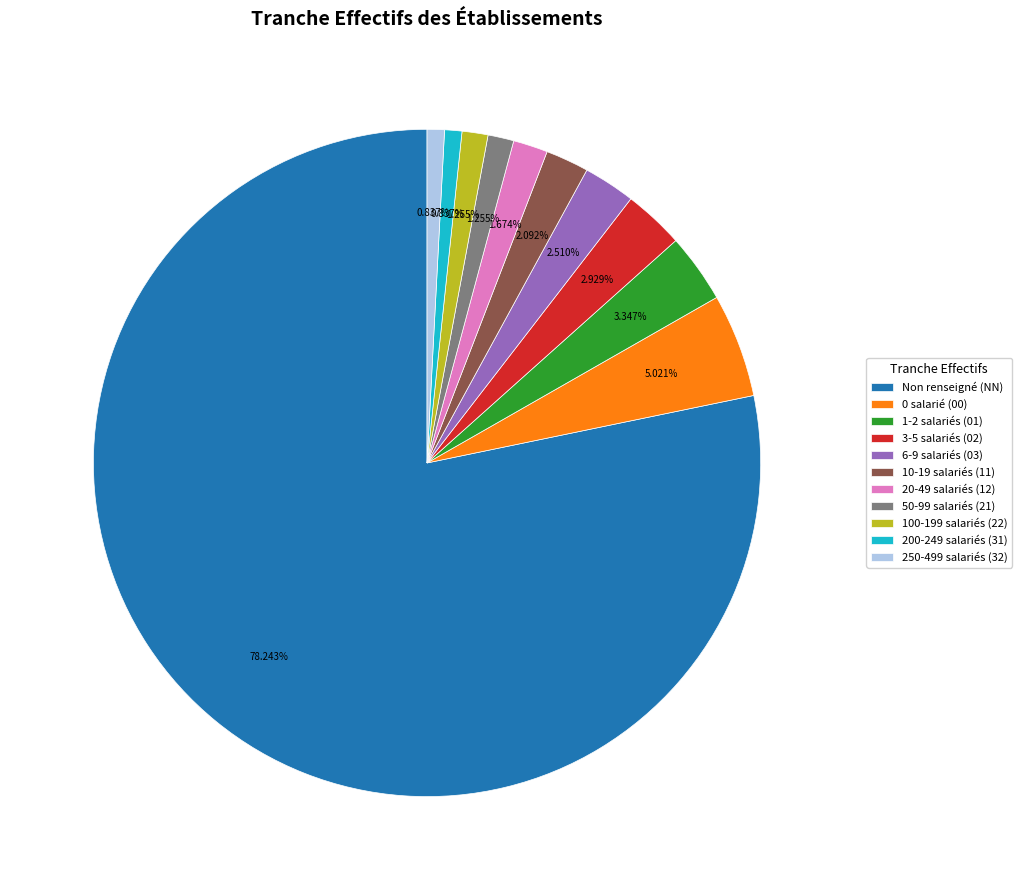

Approximately how many times larger is the value at 200-249 salariés (31) compared to 3-5 salariés (02)?

0.3